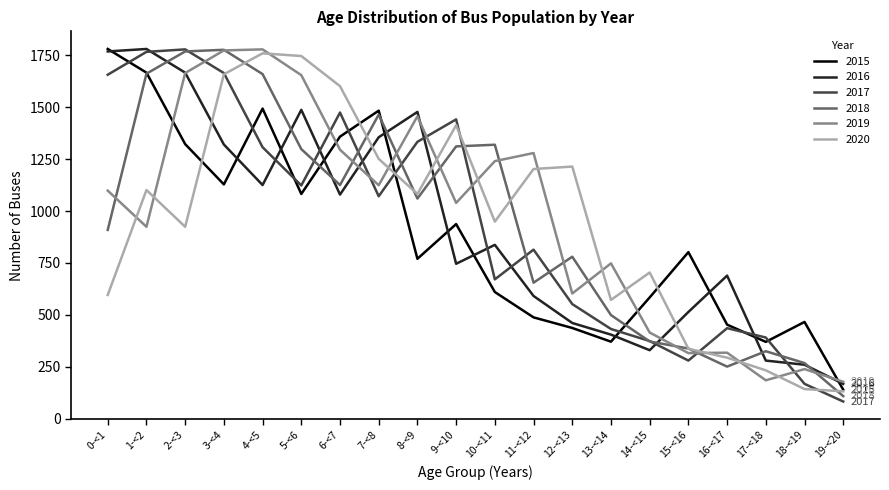

What value does the 2015 series have at 3-<4, to the nearest 50?

1150